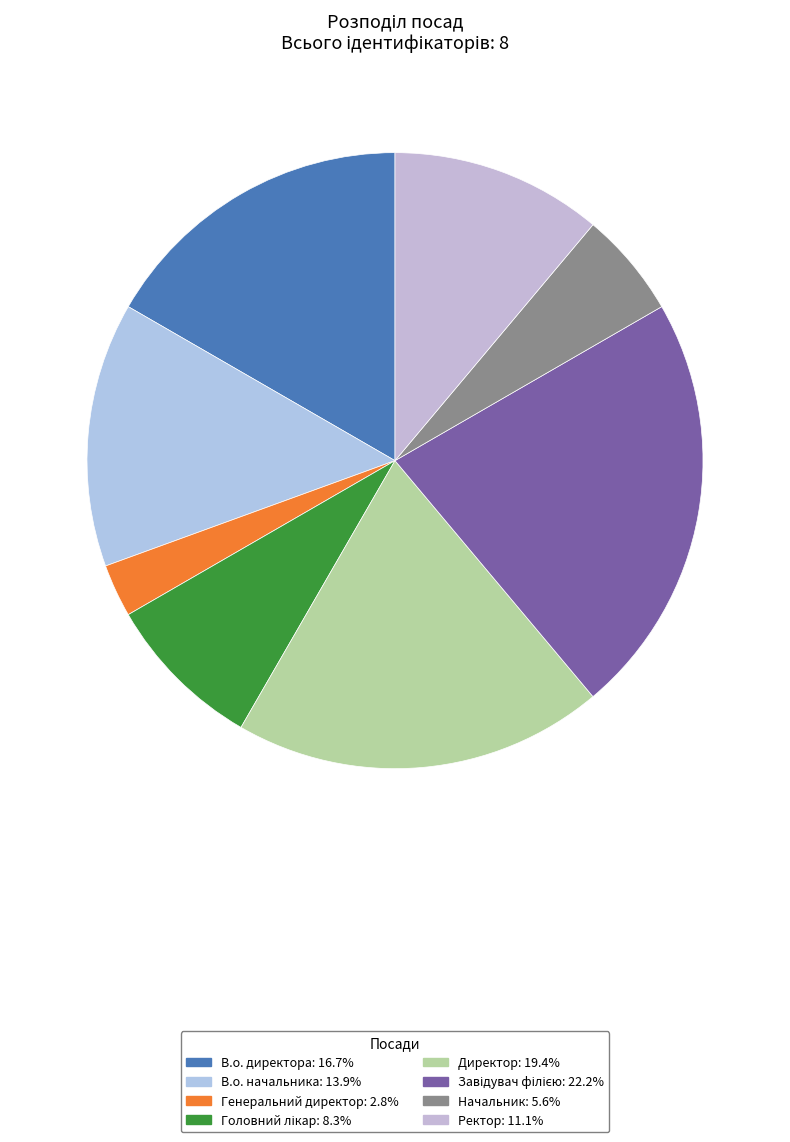

True or false: Ректор accounts for 11% of the total.

True